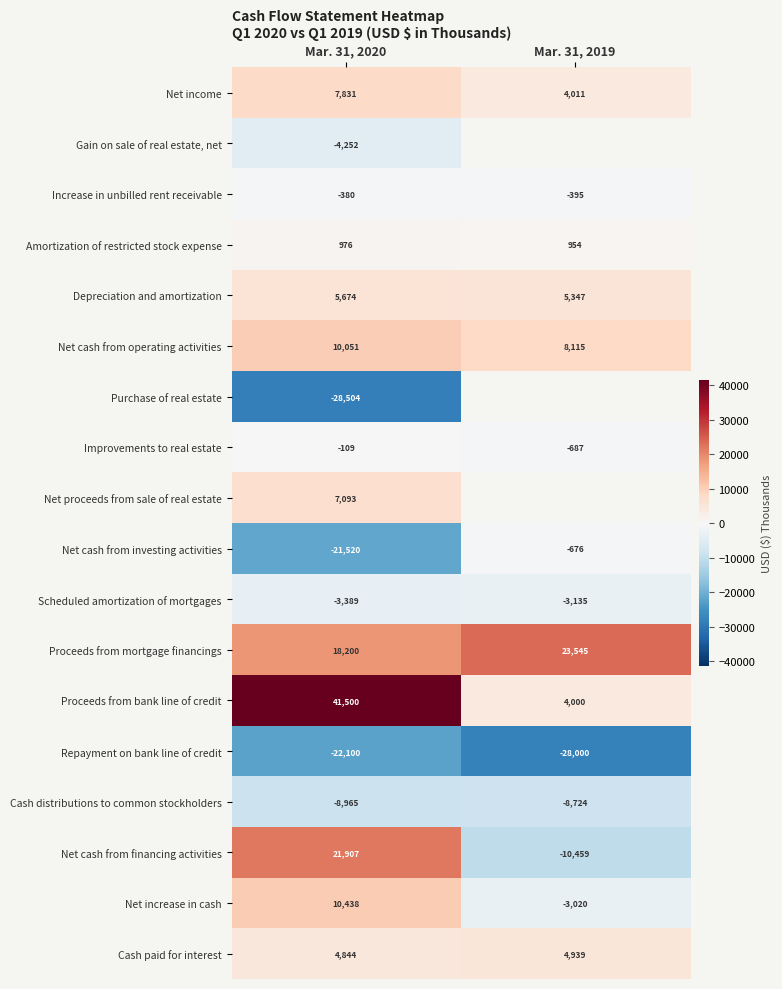

What is the difference between the Proceeds from mortgage financings values at Mar. 31, 2019 and Mar. 31, 2020?

5345